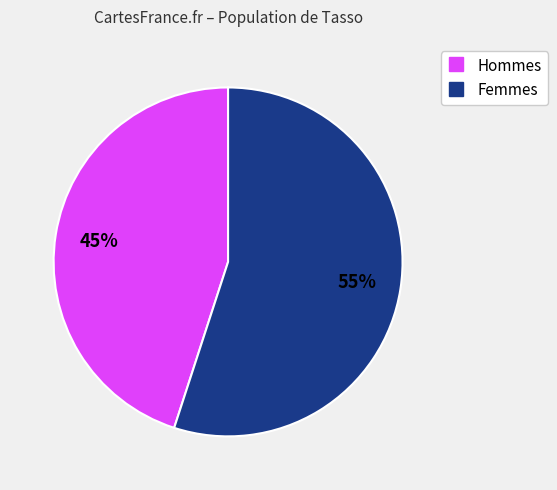

Is there a majority slice in this chart?

Yes